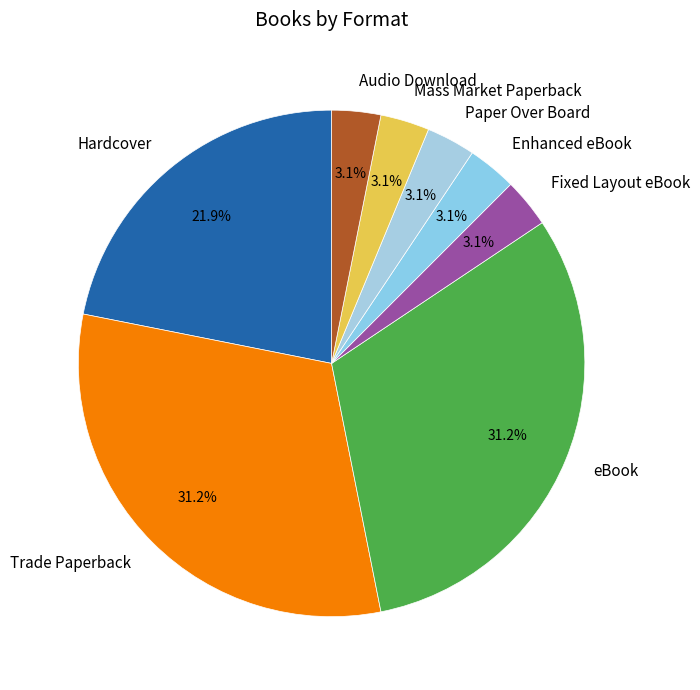

What is the ratio of the value at Paper Over Board to the value at Mass Market Paperback?

1.0